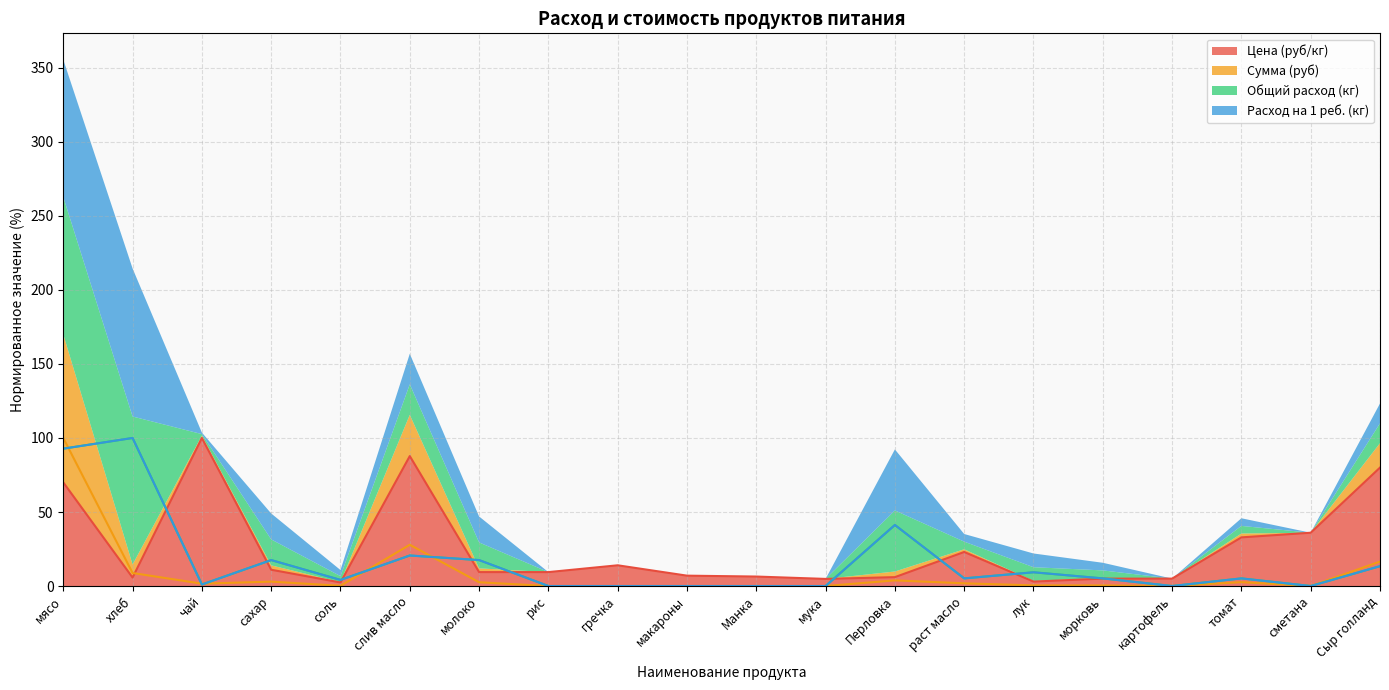

Between рис and соль, which is larger?

рис